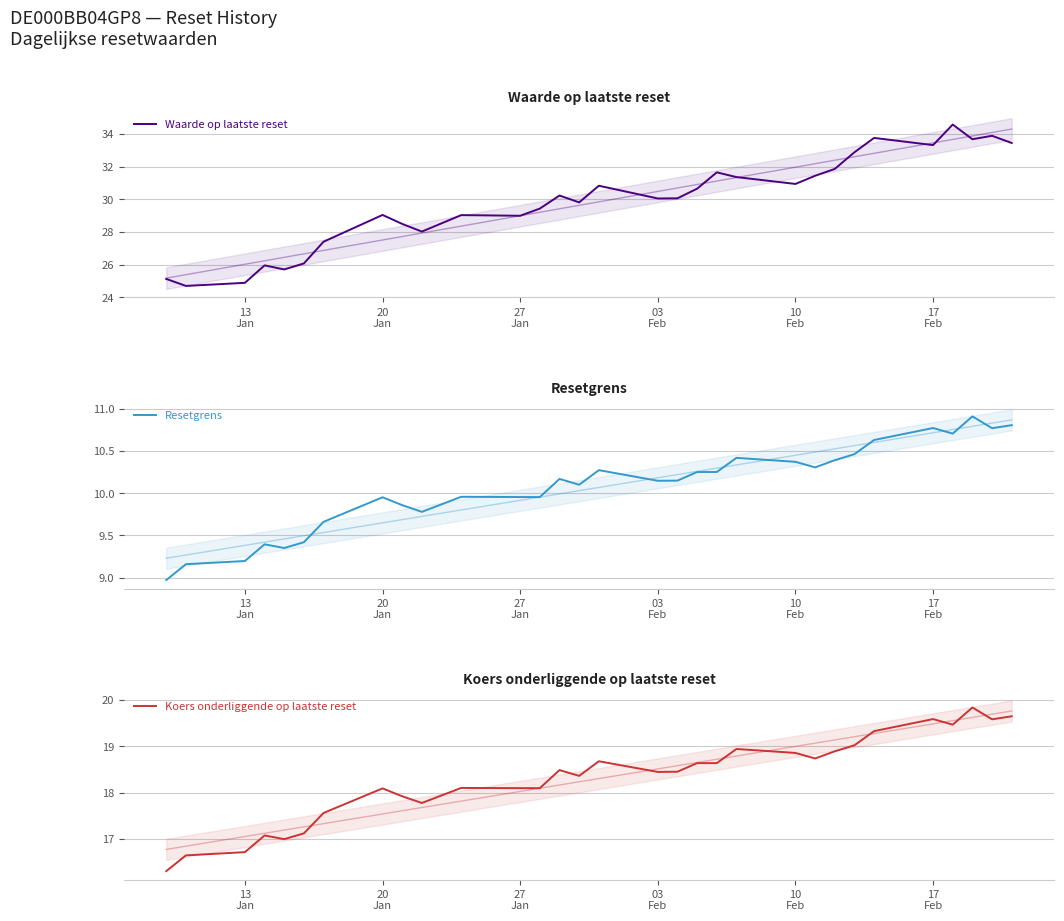

What is the highest value of the Koers onderliggende op laatste reset series?

19.8